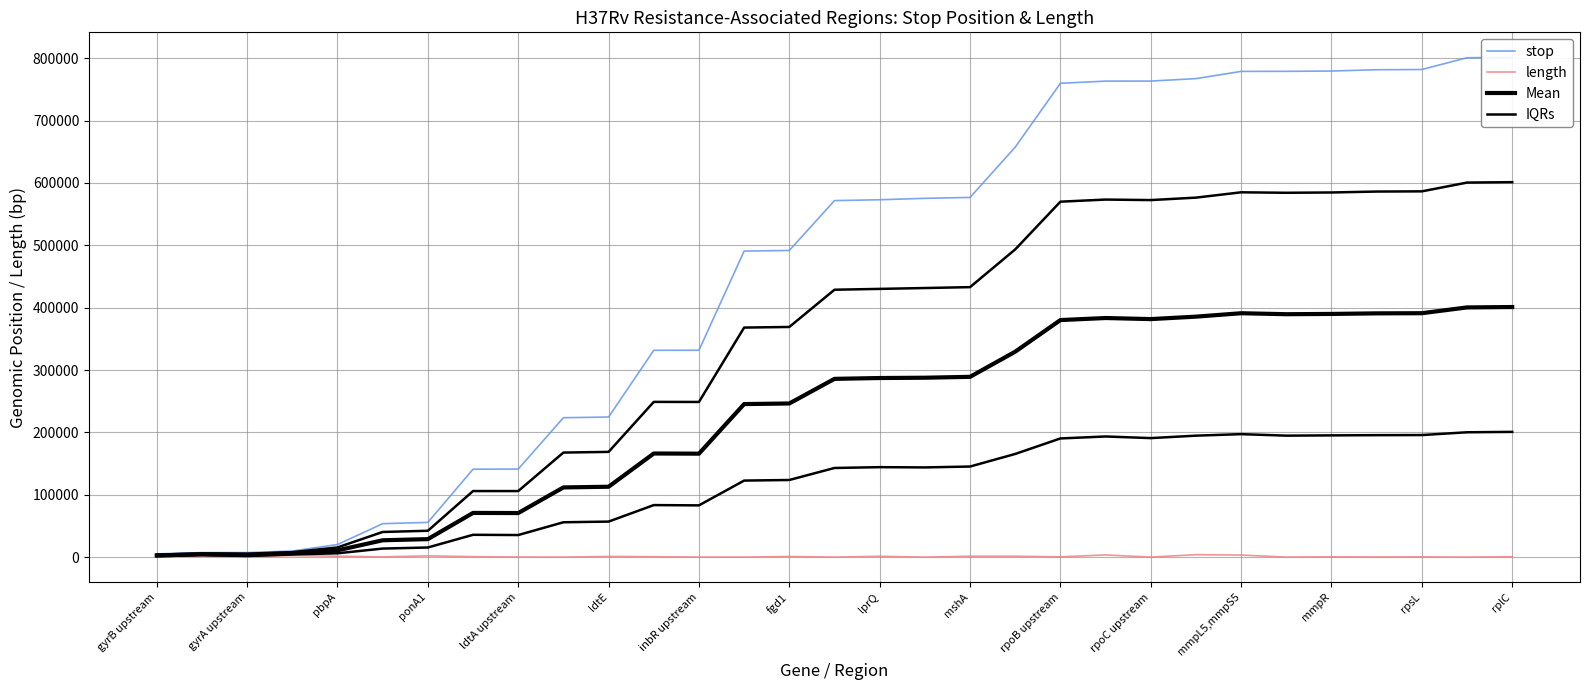

What is the sum of the length values at ponA1 and gyrA upstream?

4545.0